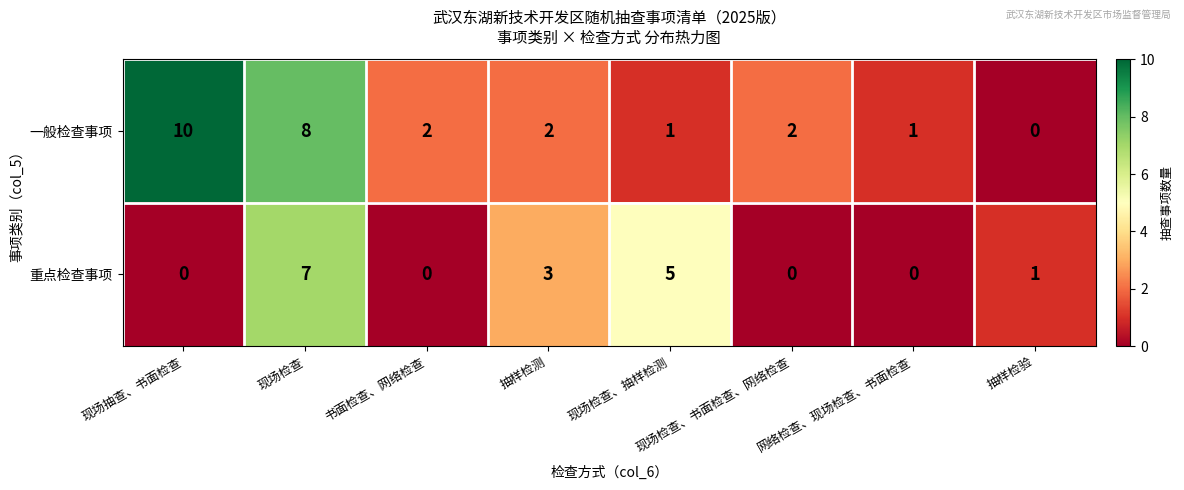

What is the sum of the 一般检查事项 values at 现场检查、书面检查、网络检查 and 现场检查?

10